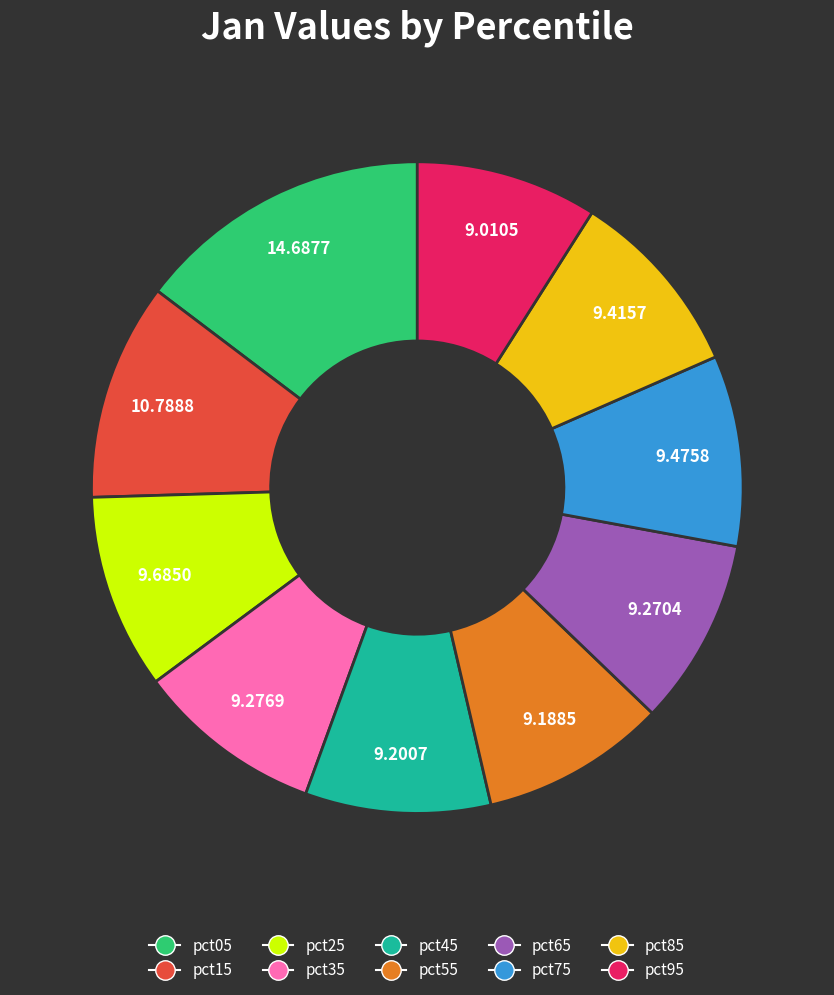

Is pct35 the majority of the pie?

No